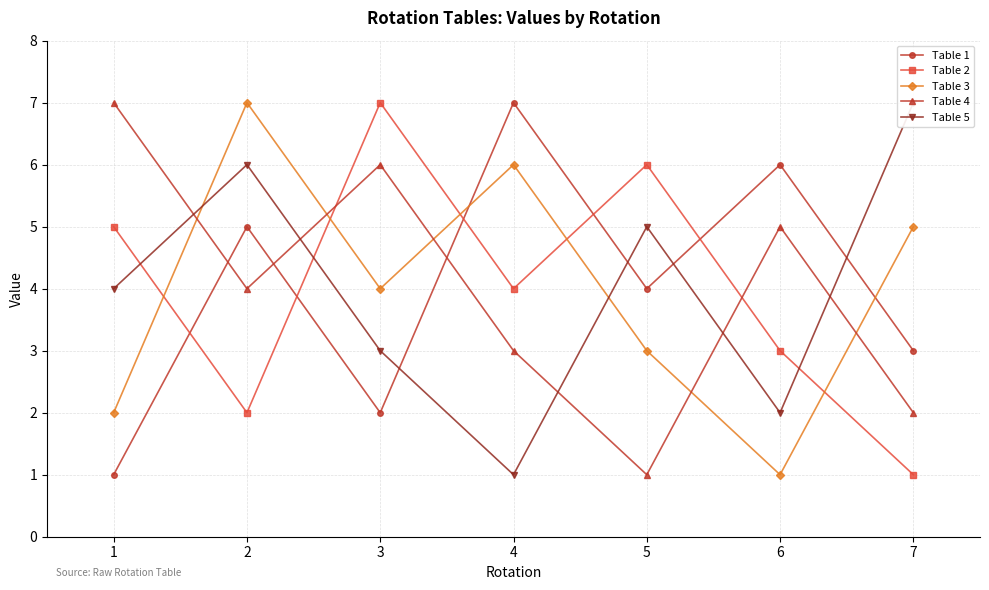

Rank the categories by Table 4 value from highest to lowest.

1, 3, 6, 2, 4, 7, 5